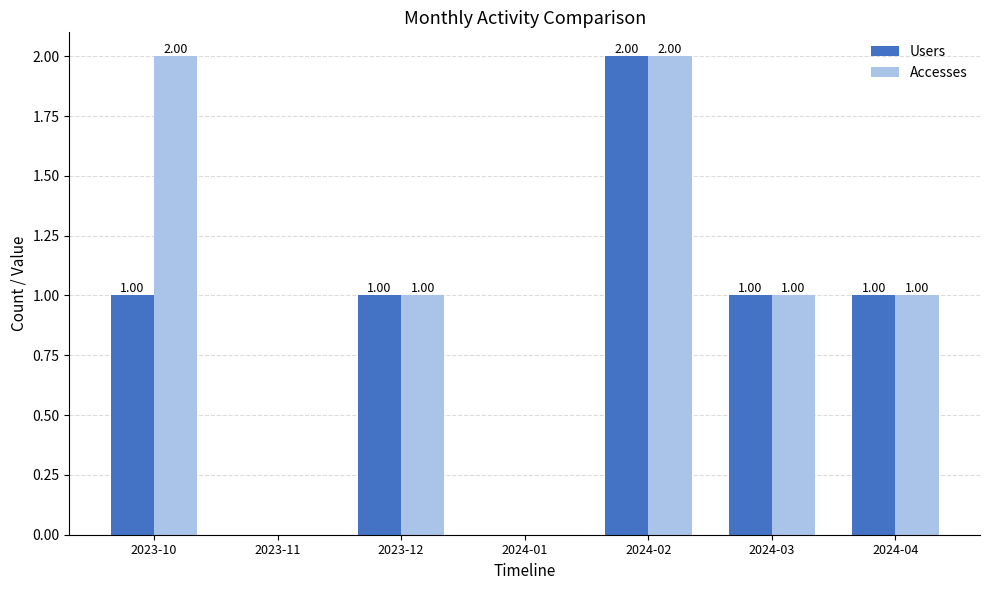

What are all the series names shown in the legend?

Users, Accesses